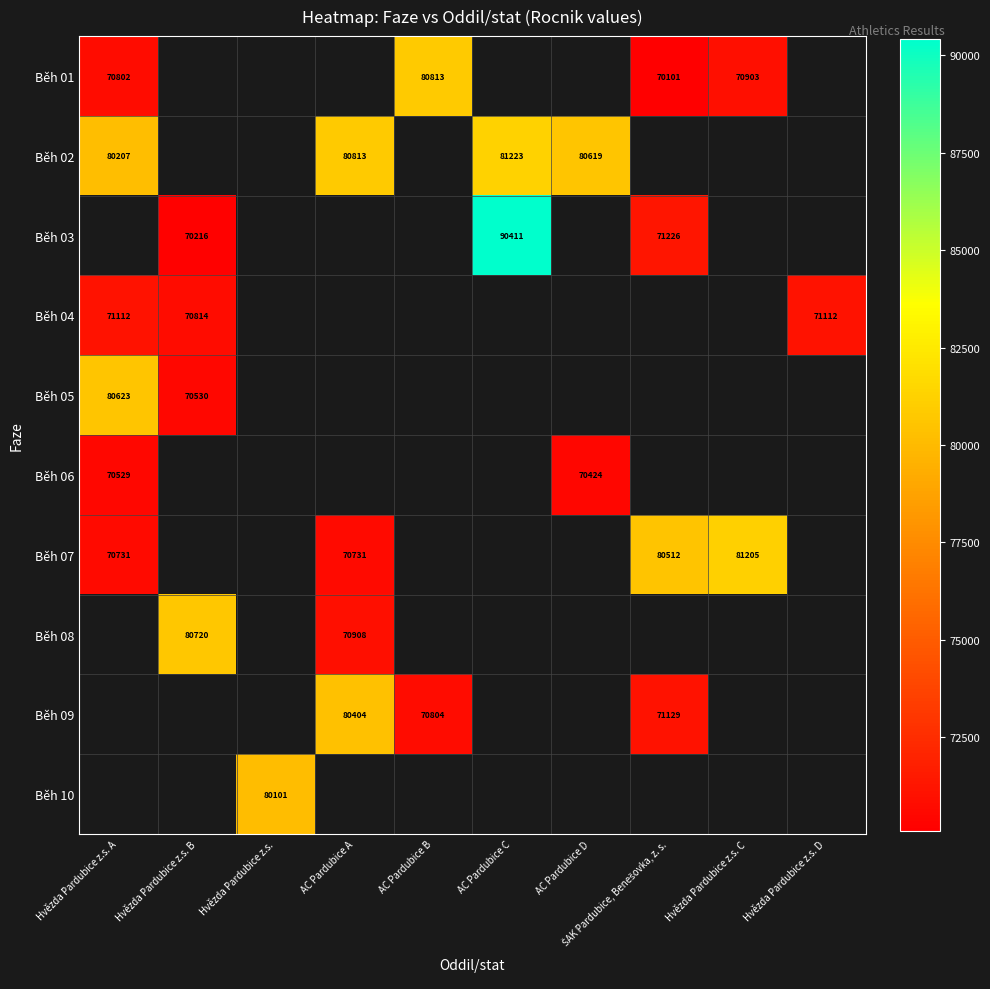

Is it true that Běh 07 equals 70731 at Hvězda Pardubice z.s. A?

True